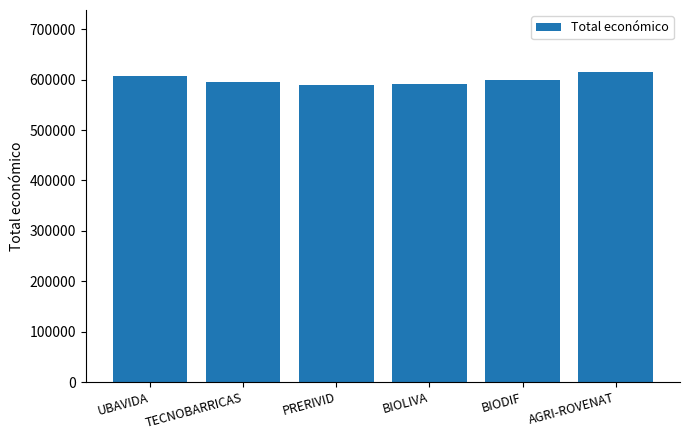

How many distinct data groups are displayed?

1